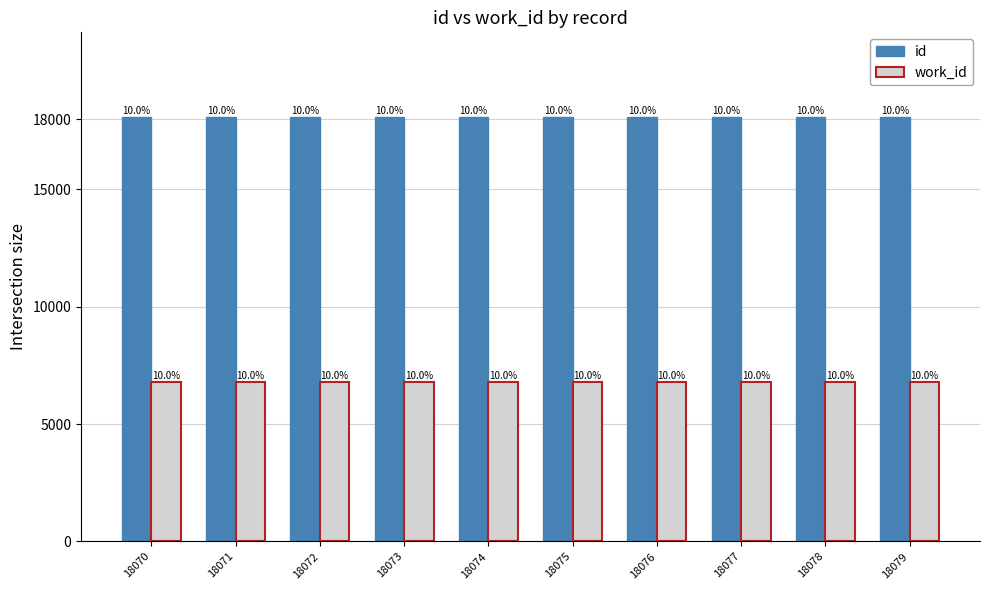

True or false: work_id has a value of 1935 at 18074.

False